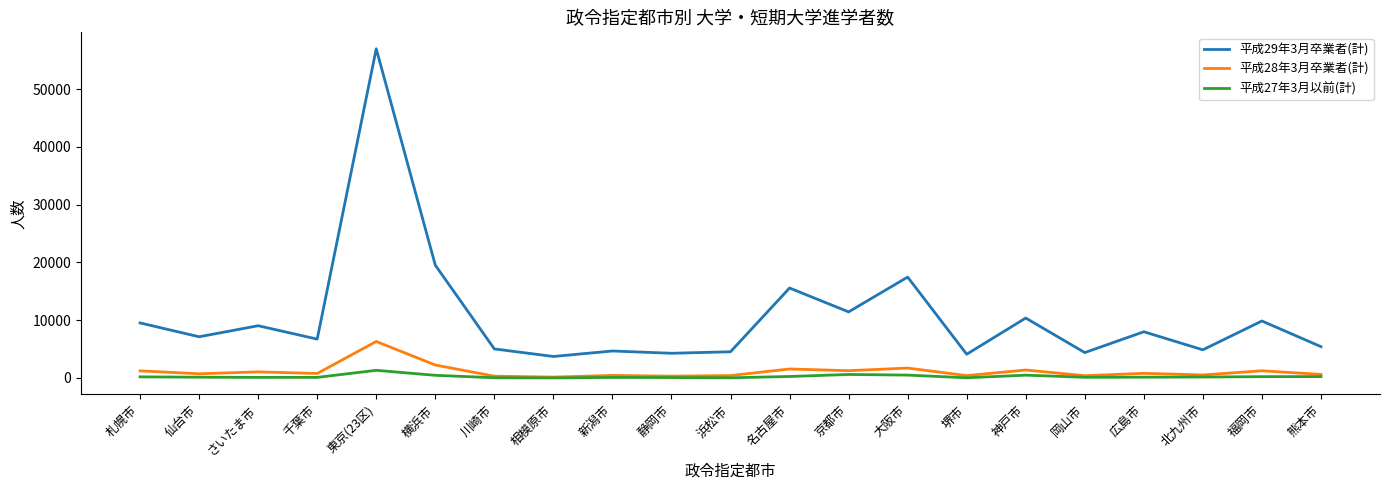

Which label corresponds to the largest value in the chart?

東京(23区)